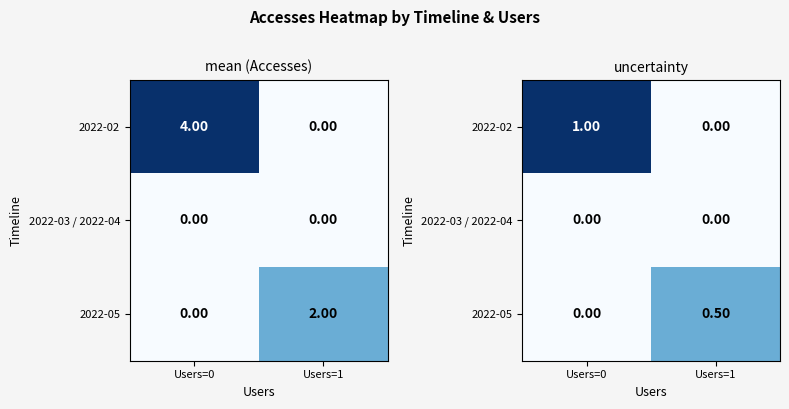

Is the value of 2022-03 / 2022-04 at Users=1 greater than the value of 2022-02 at Users=1?

No